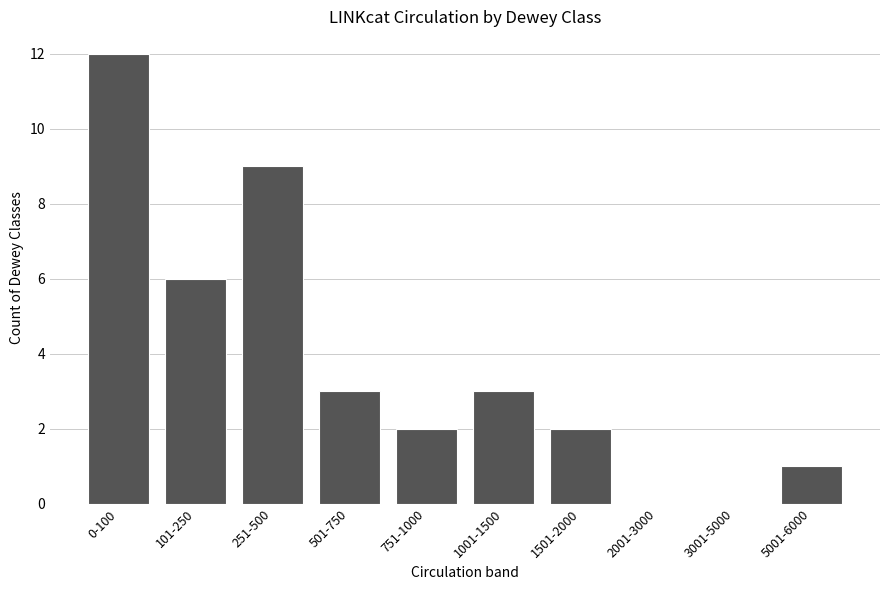

Reading left to right, what are all the values shown in this chart?

0-100=12	101-250=6	251-500=9	501-750=3	751-1000=2	1001-1500=3	1501-2000=2	2001-3000=0	3001-5000=0	5001-6000=1